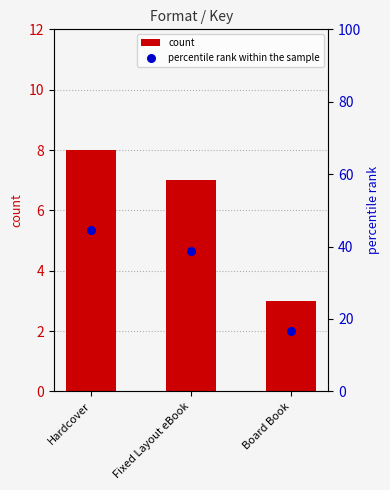

At how many categories does at least one series exceed 44?

1